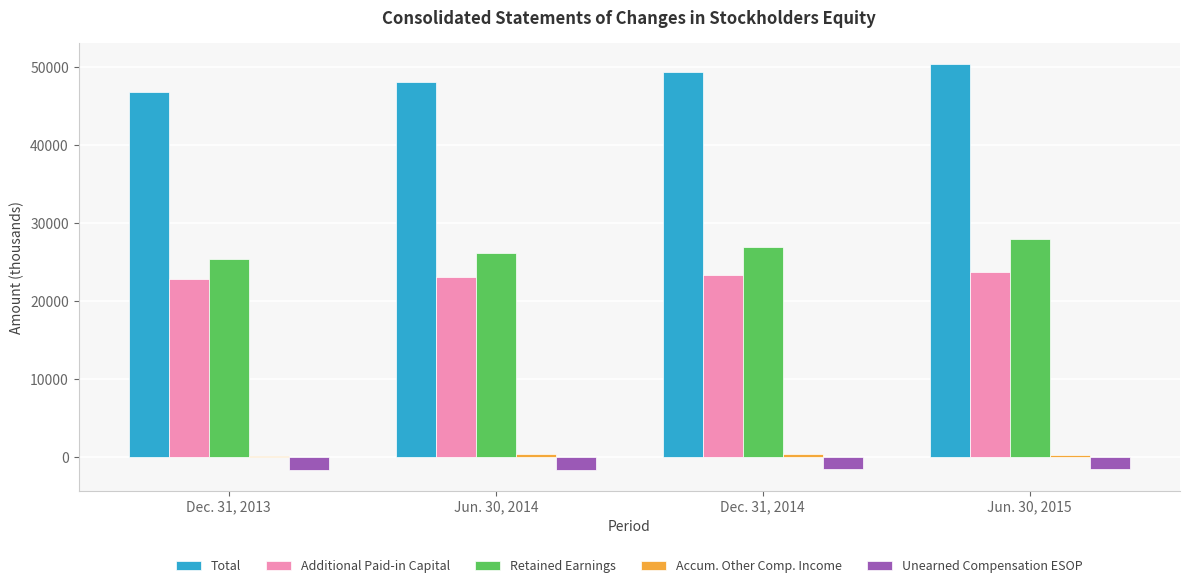

What is the maximum value for Retained Earnings?

27936